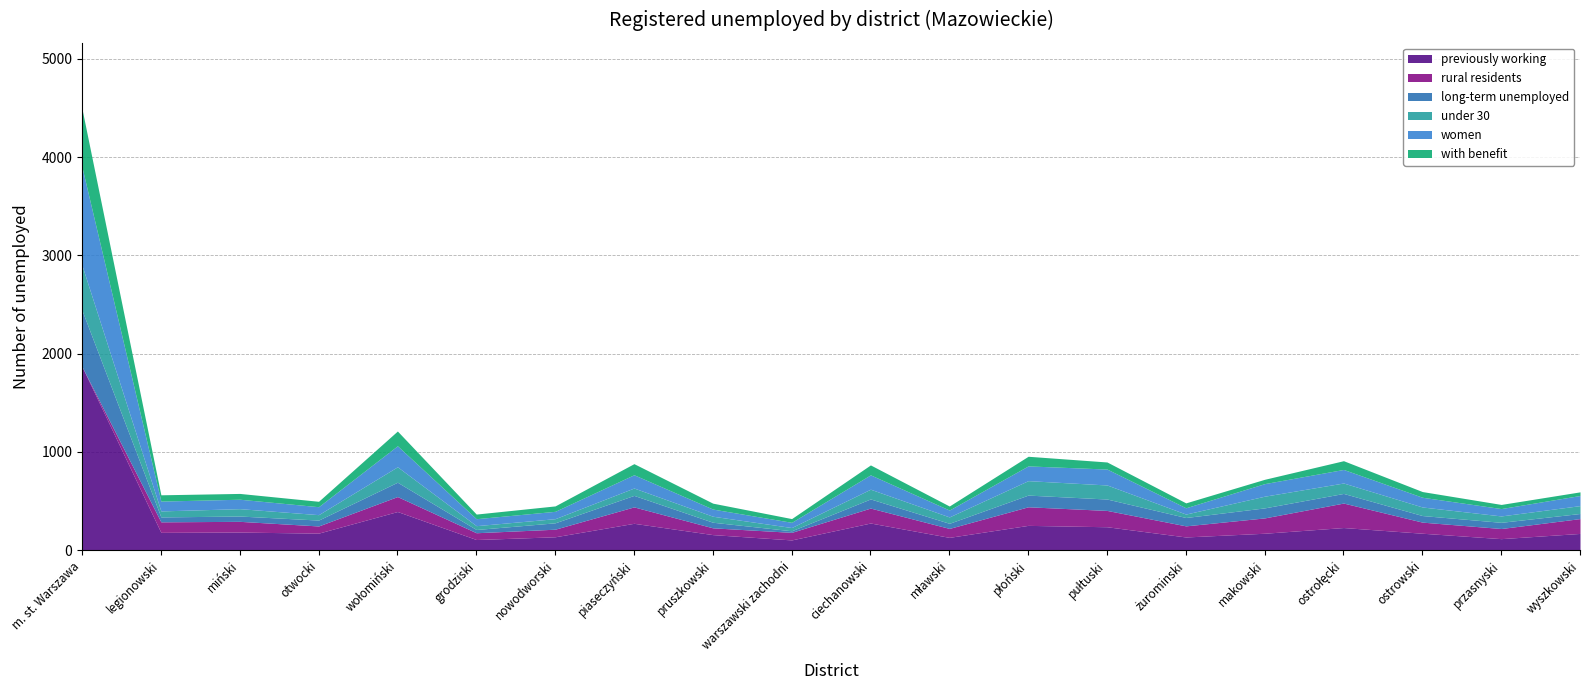

Reading left to right, transcribe all the data shown in this chart.

previously working: m. st. Warszawa=1868	legionowski=182	miński=185	otwocki=174	wołomiński=394	grodziski=109	nowodworski=137	piaseczyński=274	pruszkowski=159	warszawski zachodni=105	ciechanowski=277	mławski=131	płoński=253	pułtuski=239	żurominski=135	makowski=173	ostrołęcki=231	ostrowski=173	przasnyski=118	wyszkowski=171
rural residents: m. st. Warszawa=0	legionowski=107	miński=109	otwocki=73	wołomiński=152	grodziski=69	nowodworski=77	piaseczyński=167	pruszkowski=69	warszawski zachodni=77	ciechanowski=152	mławski=91	płoński=189	pułtuski=166	żurominski=113	makowski=156	ostrołęcki=249	ostrowski=113	przasnyski=103	wyszkowski=151
long-term unemployed: m. st. Warszawa=572	legionowski=50	miński=54	otwocki=60	wołomiński=146	grodziski=33	nowodworski=65	piaseczyński=117	pruszkowski=57	warszawski zachodni=16	ciechanowski=93	mławski=52	płoński=119	pułtuski=116	żurominski=85	makowski=102	ostrołęcki=98	ostrowski=67	przasnyski=63	wyszkowski=52
under 30: m. st. Warszawa=457	legionowski=61	miński=75	otwocki=55	wołomiński=157	grodziski=39	nowodworski=42	piaseczyński=75	pruszkowski=61	warszawski zachodni=33	ciechanowski=99	mławski=65	płoński=147	pułtuski=143	żurominski=35	makowski=119	ostrołęcki=106	ostrowski=87	przasnyski=65	wyszkowski=80
women: m. st. Warszawa=999	legionowski=100	miński=96	otwocki=81	wołomiński=214	grodziski=71	nowodworski=75	piaseczyński=135	pruszkowski=73	warszawski zachodni=53	ciechanowski=146	mławski=70	płoński=150	pułtuski=162	żurominski=64	makowski=128	ostrołęcki=138	ostrowski=99	przasnyski=75	wyszkowski=103
with benefit: m. st. Warszawa=593	legionowski=64	miński=59	otwocki=55	wołomiński=150	grodziski=47	nowodworski=55	piaseczyński=113	pruszkowski=60	warszawski zachodni=38	ciechanowski=101	mławski=41	płoński=98	pułtuski=72	żurominski=50	makowski=44	ostrołęcki=89	ostrowski=58	przasnyski=42	wyszkowski=37